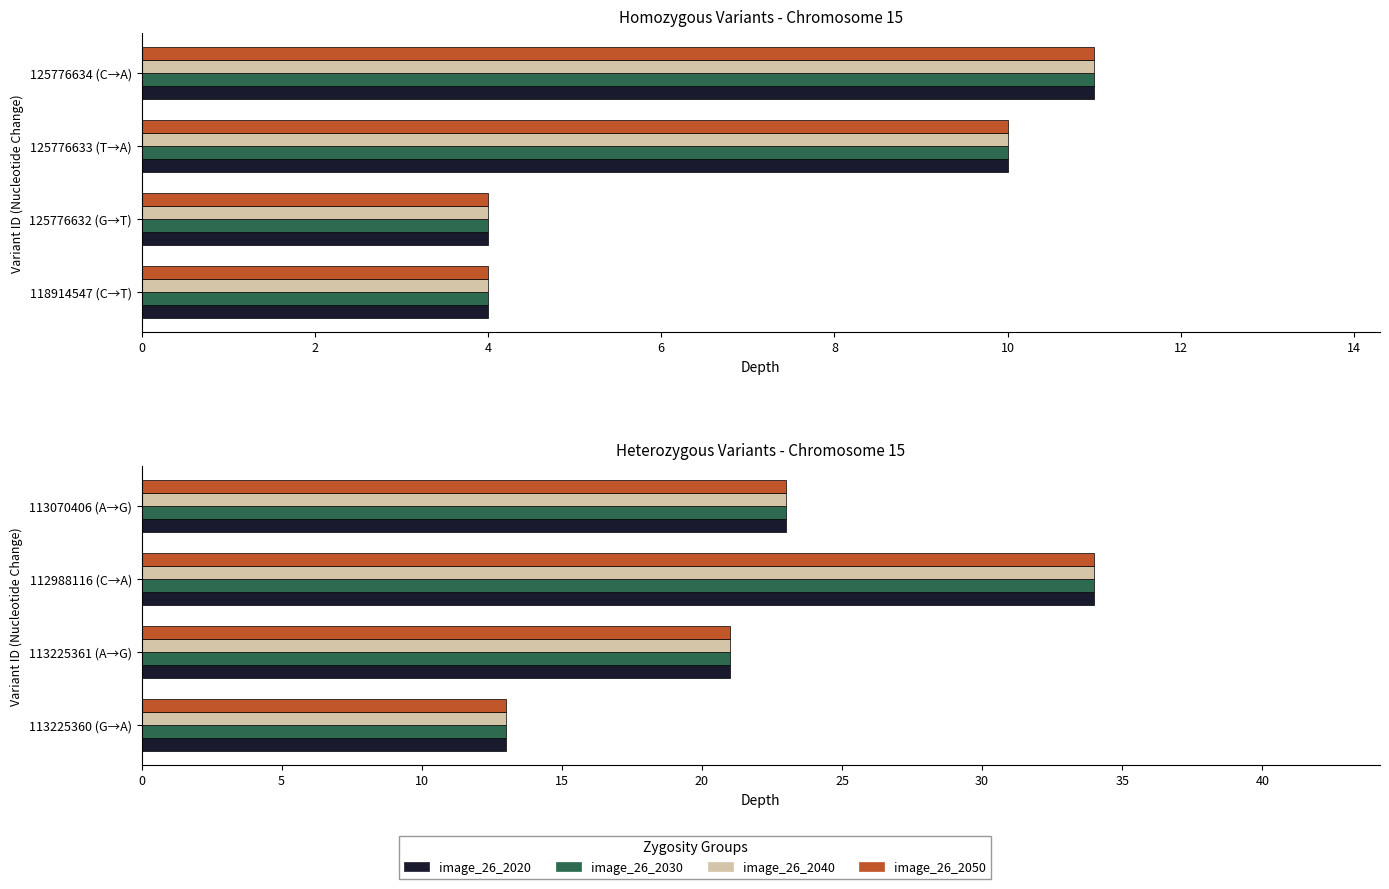

What is the greatest value displayed?

34